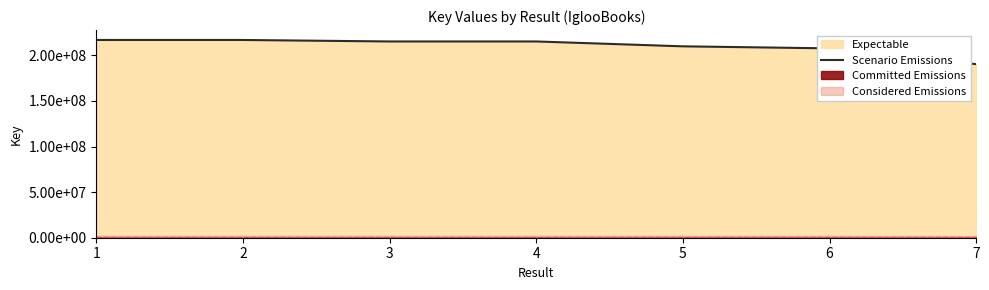

What is the change in value from 1 to 2?

-205